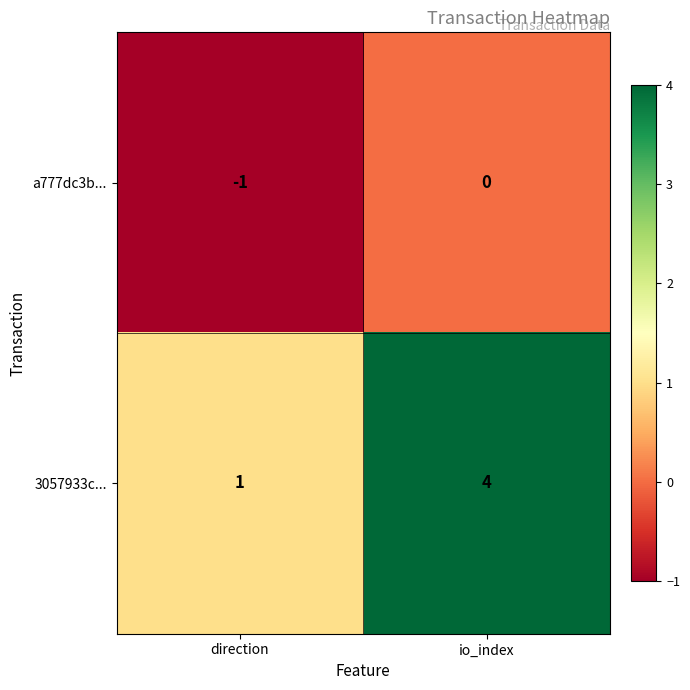

What is the difference between the maximum and minimum values in the 3057933c... series?

3